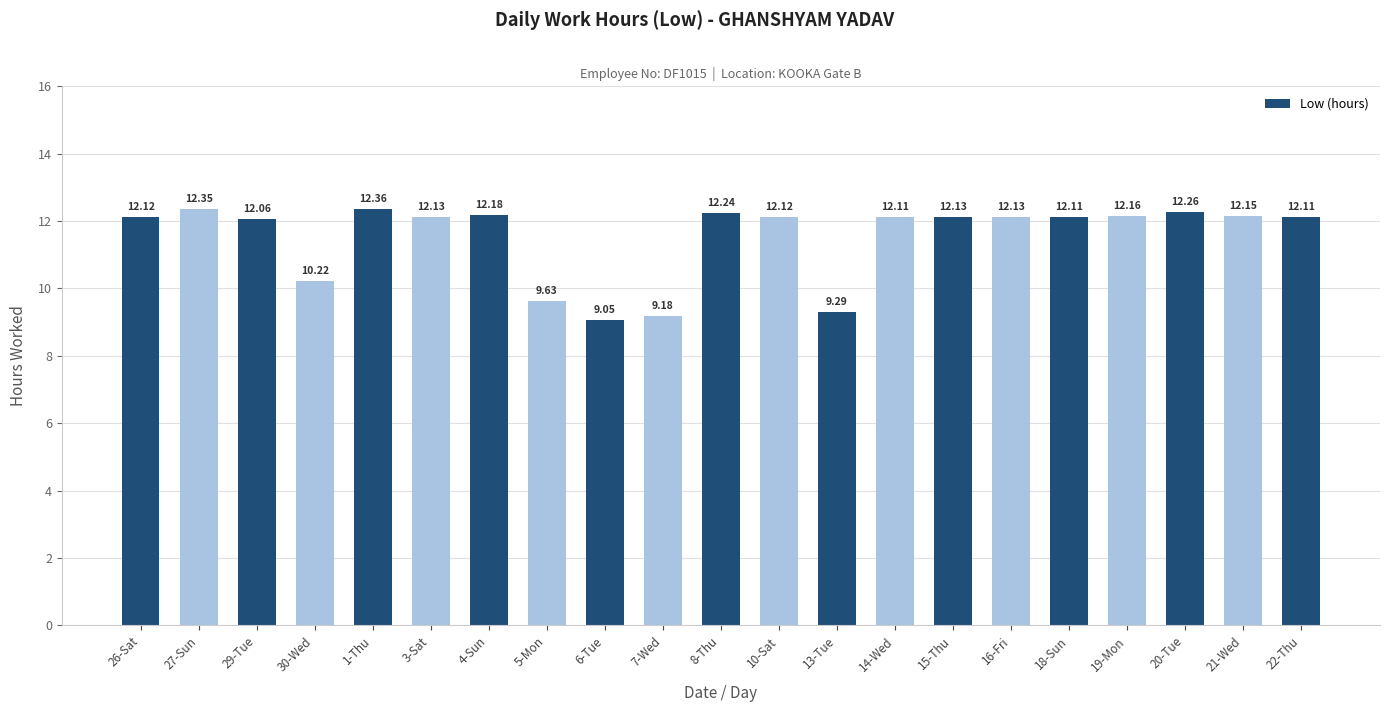

Between 29-Tue and 14-Wed, which is larger?

14-Wed